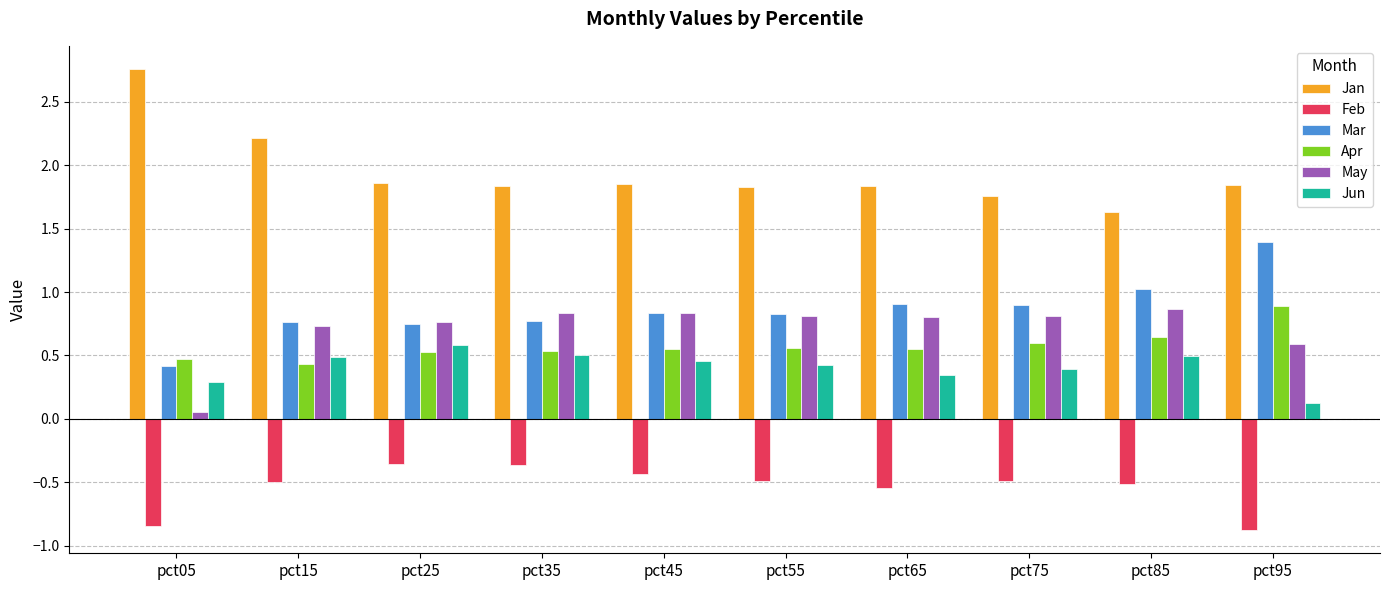

What is the average value of the Jun series?

0.4